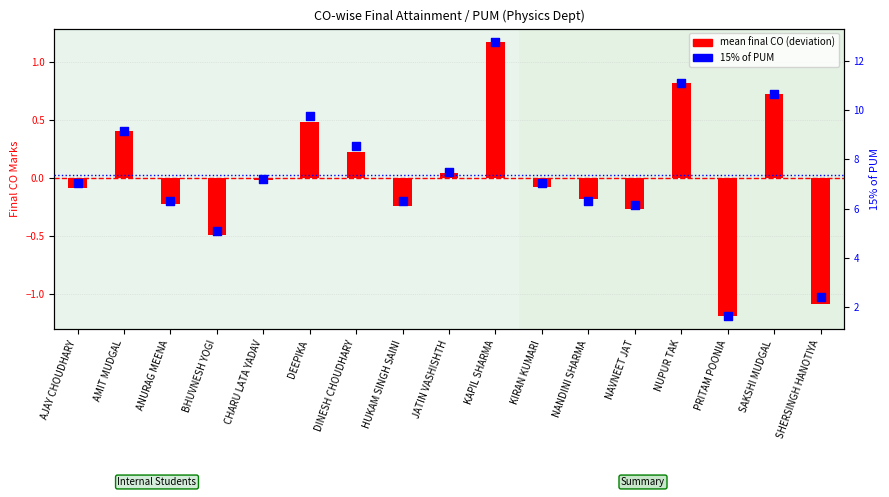

Is the value of mean final CO (deviation) at AJAY CHOUDHARY greater than the value of 15% of PUM at NUPUR TAK?

No